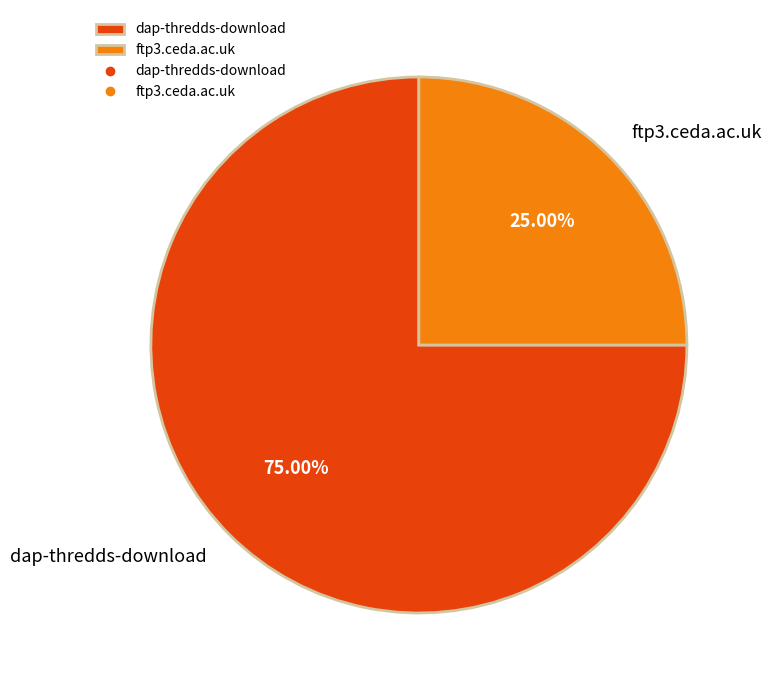

What portion of the pie excludes ftp3.ceda.ac.uk?

75.0%